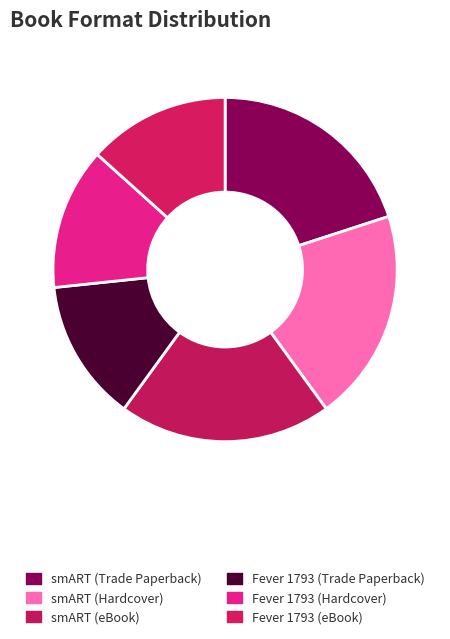

Combined, what portion of the pie is Fever 1793 (Hardcover) and smART (eBook)?

33.3%